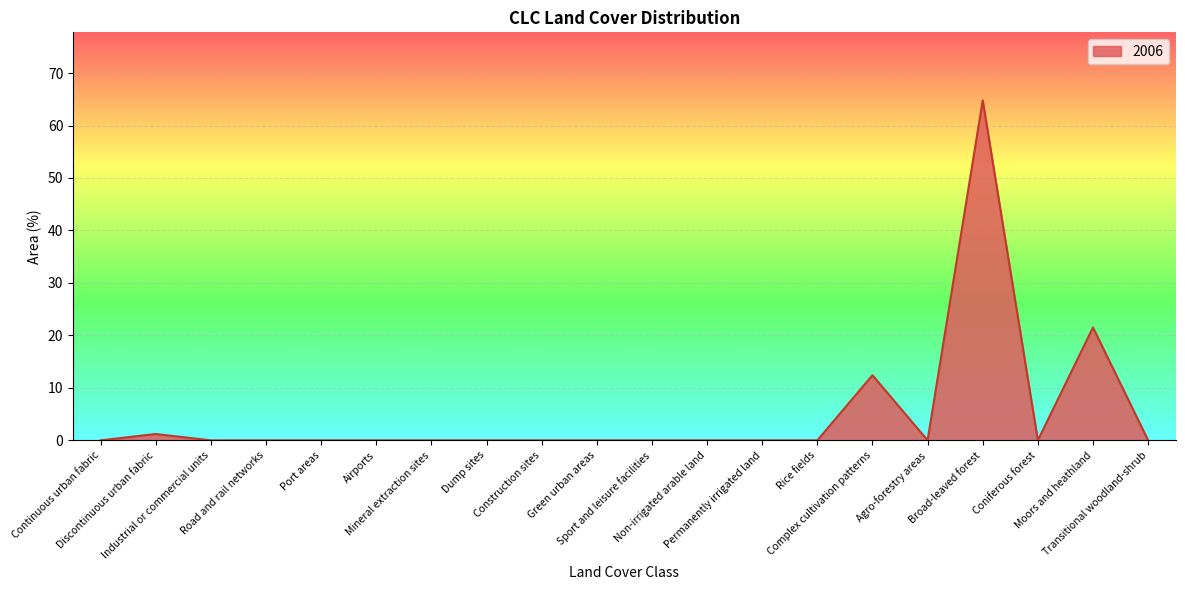

Does the chart display data point markers on the line(s)?

No